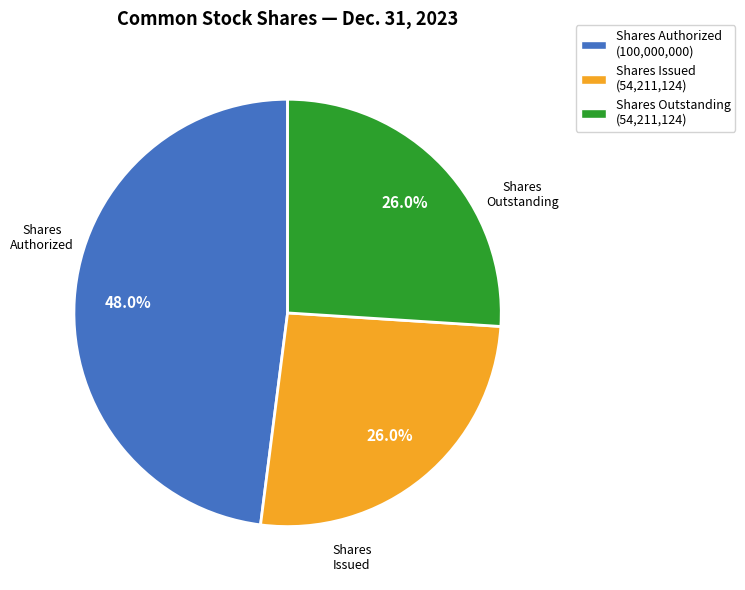

What portion of the pie excludes Shares Issued (54,211,124)?

74.0%